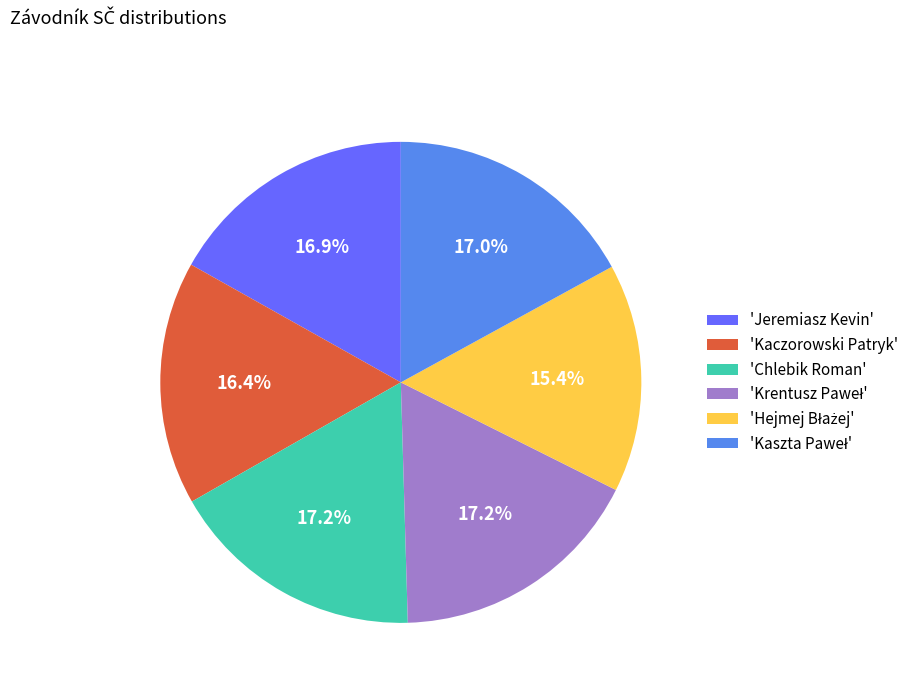

How much of the chart is everything except 'Chlebik Roman'?

82.8%